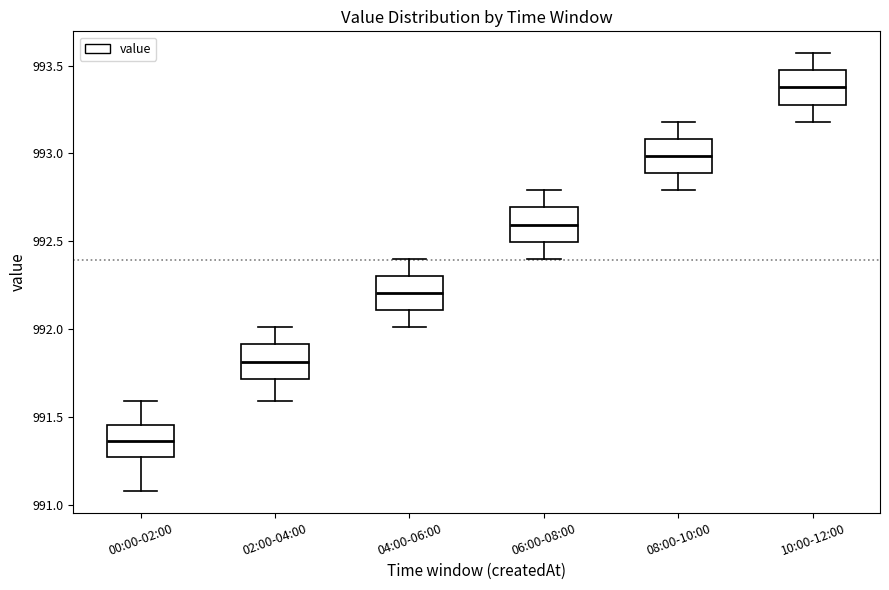

Reading left to right, read every box against the y-axis: the position of its median line, the range the box covers, and the ends of its whiskers. The values are not printed on the chart, so give them approximately, as read against the axis.

00:00-02:00: median 991.35, box 991.25 to 991.45, whiskers 991.10 to 991.60
02:00-04:00: median 991.80, box 991.70 to 991.90, whiskers 991.60 to 992.00
04:00-06:00: median 992.20, box 992.10 to 992.30, whiskers 992.00 to 992.40
06:00-08:00: median 992.60, box 992.50 to 992.70, whiskers 992.40 to 992.80
08:00-10:00: median 993.00, box 992.90 to 993.10, whiskers 992.80 to 993.20
10:00-12:00: median 993.40, box 993.30 to 993.45, whiskers 993.20 to 993.55